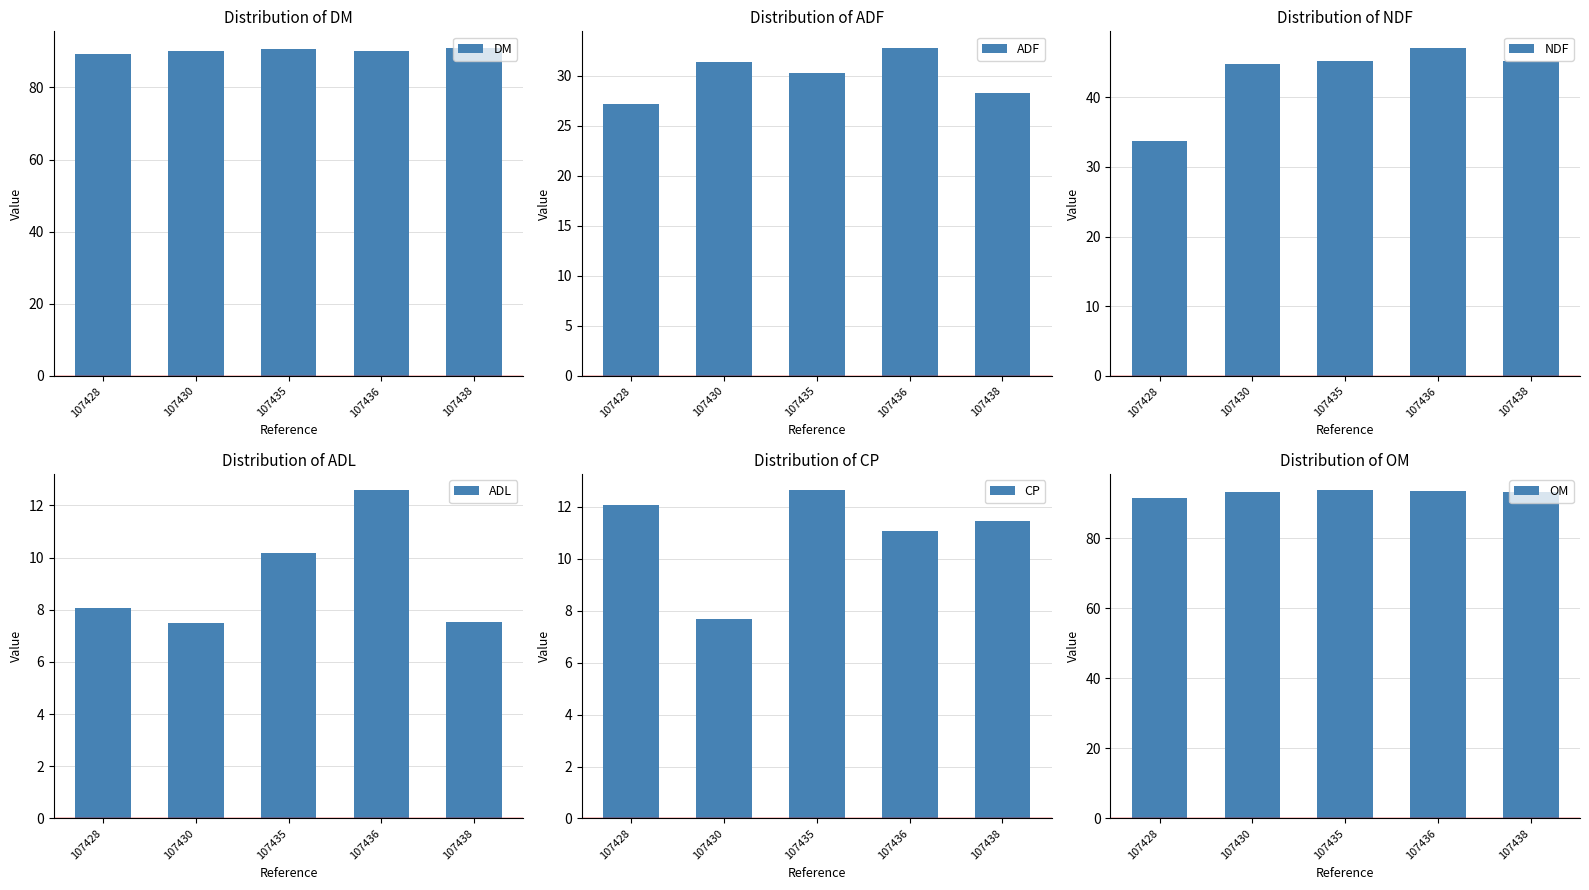

At which label does ADL first exceed 8?

107428